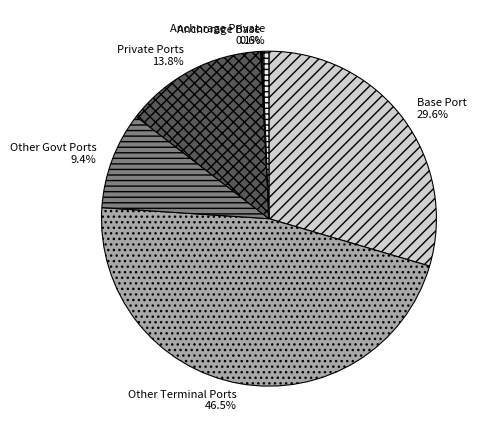

True or false: Anchorage Private accounts for 1% of the total.

True